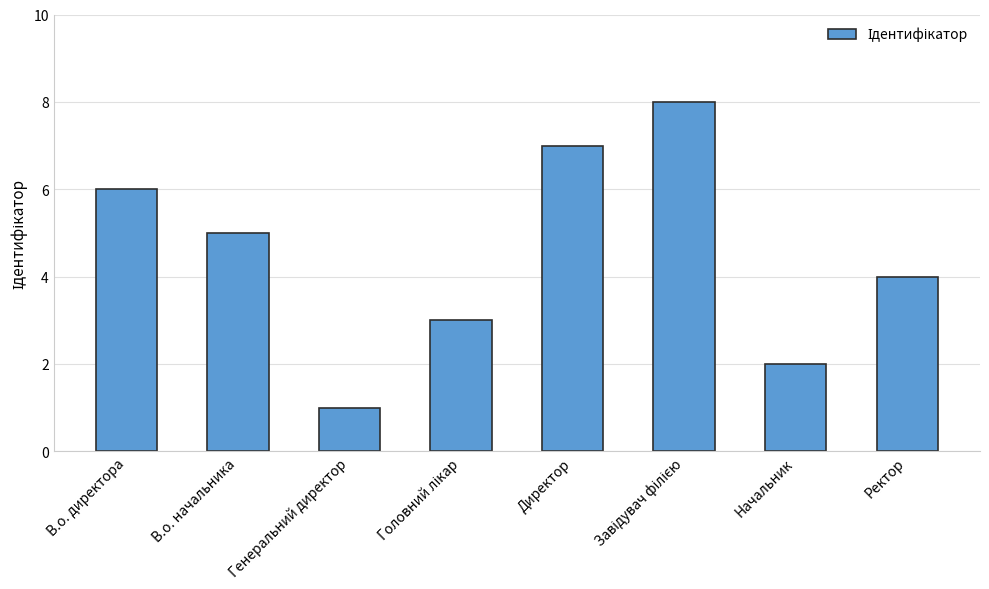

Reading left to right, extract all data points from this chart.

6	5	1	3	7	8	2	4